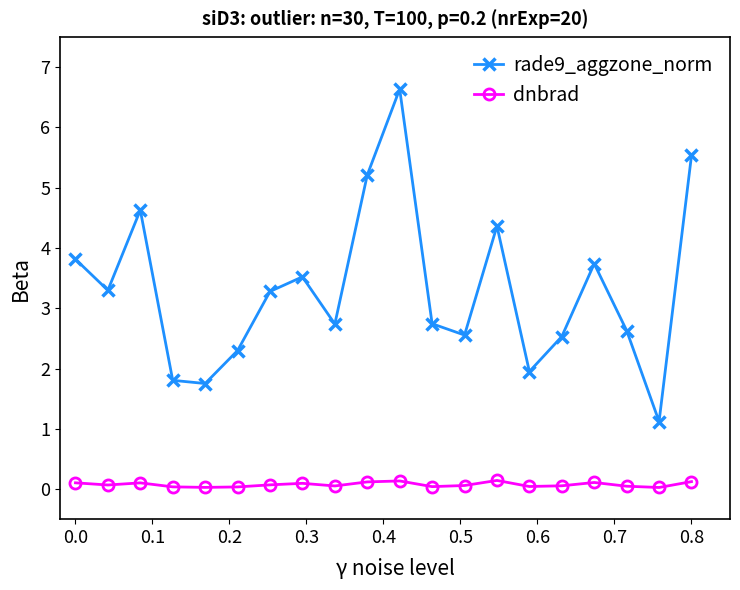

At how many categories does at least one series exceed 5?

3